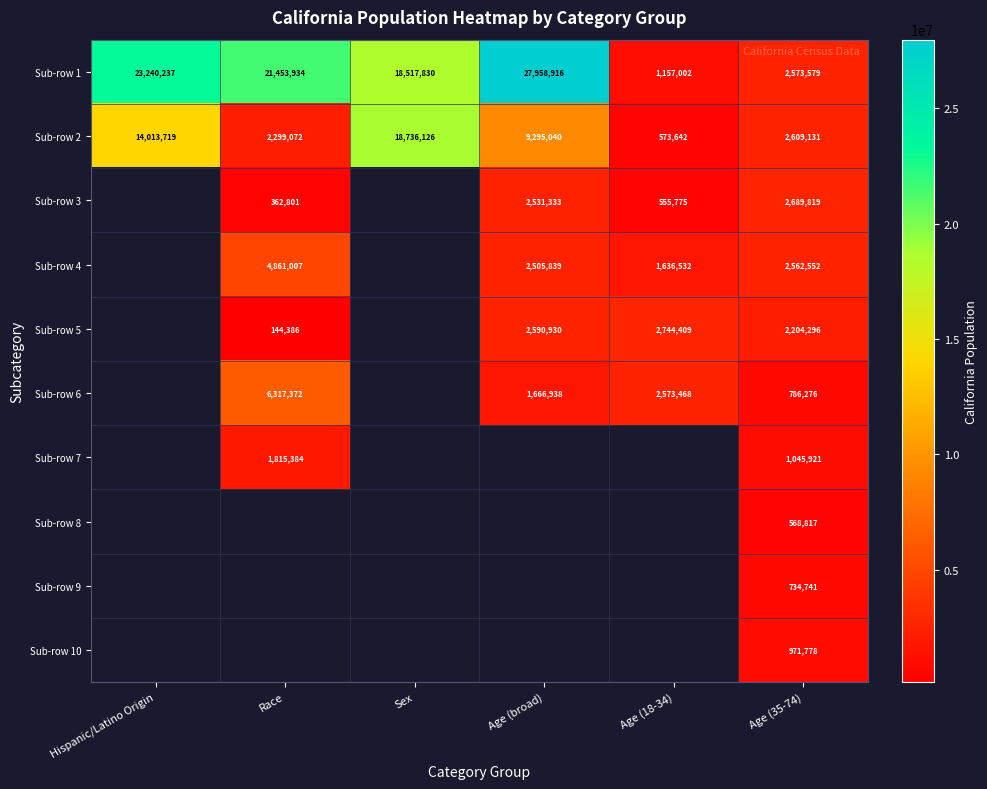

True or false: Sub-row 1 has a value of 4595495 at Age (35-74).

False